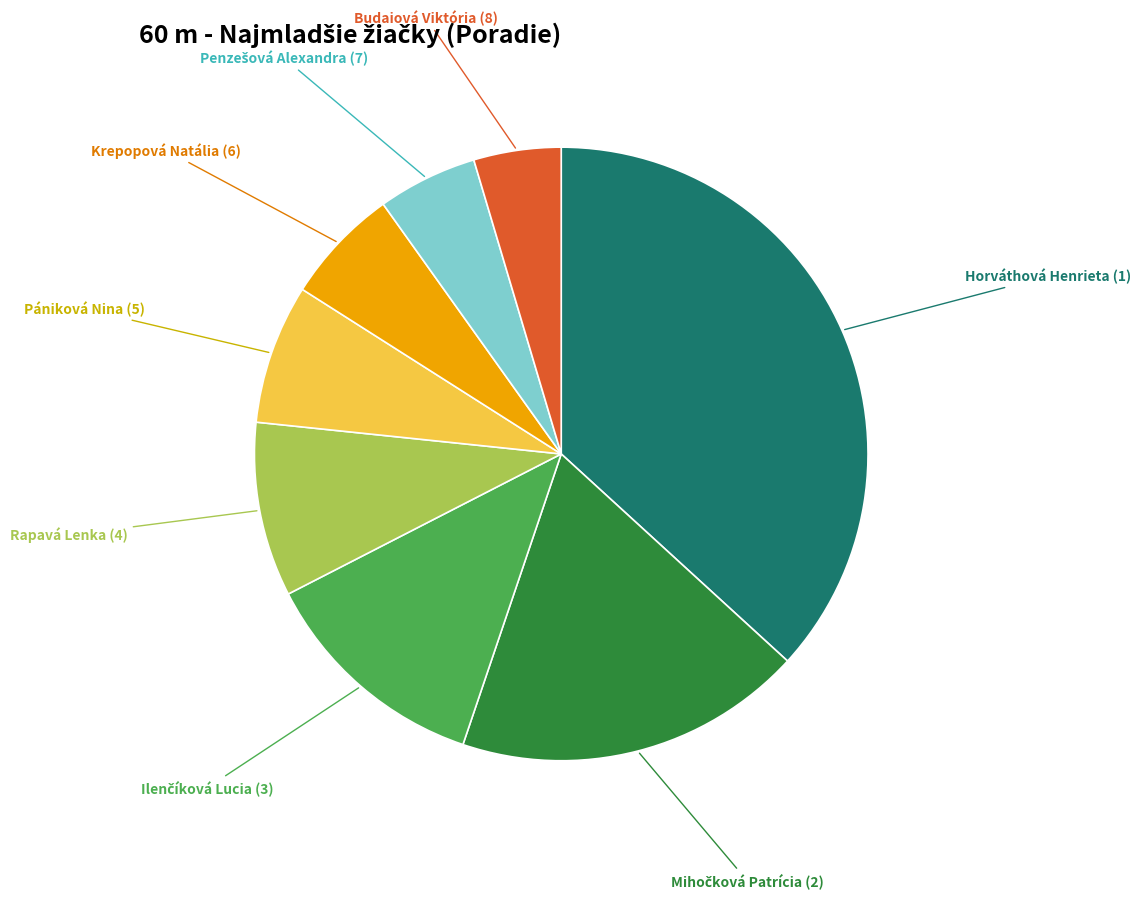

Do Rapavá Lenka and Horváthová Henrieta together represent more than half of the pie?

No